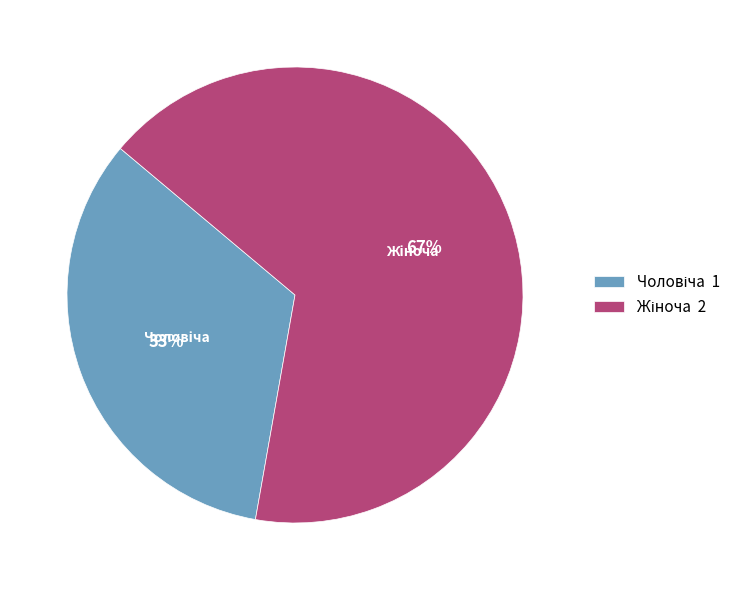

To the nearest percent, what is the average slice percentage?

50%